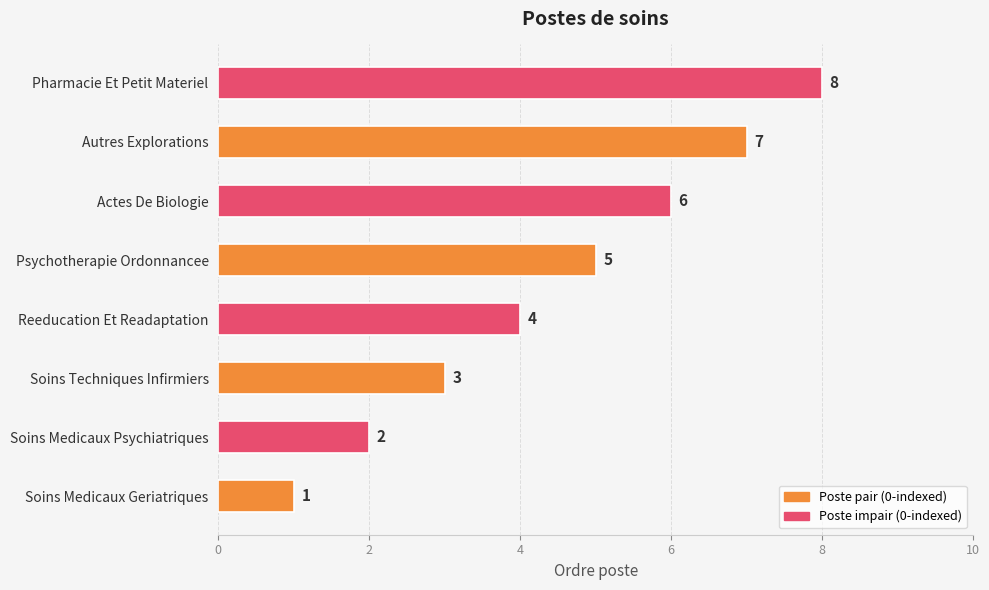

Which category has the highest value across all series?

Pharmacie Et Petit Materiel